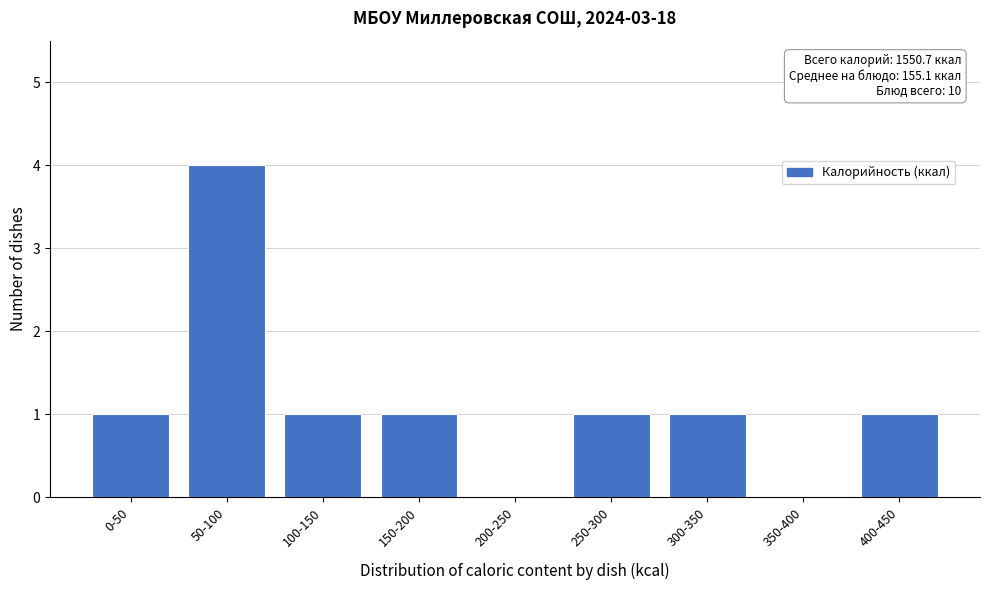

Reading left to right, list all the values displayed in this chart.

0-50=1	50-100=4	100-150=1	150-200=1	200-250=0	250-300=1	300-350=1	350-400=0	400-450=1